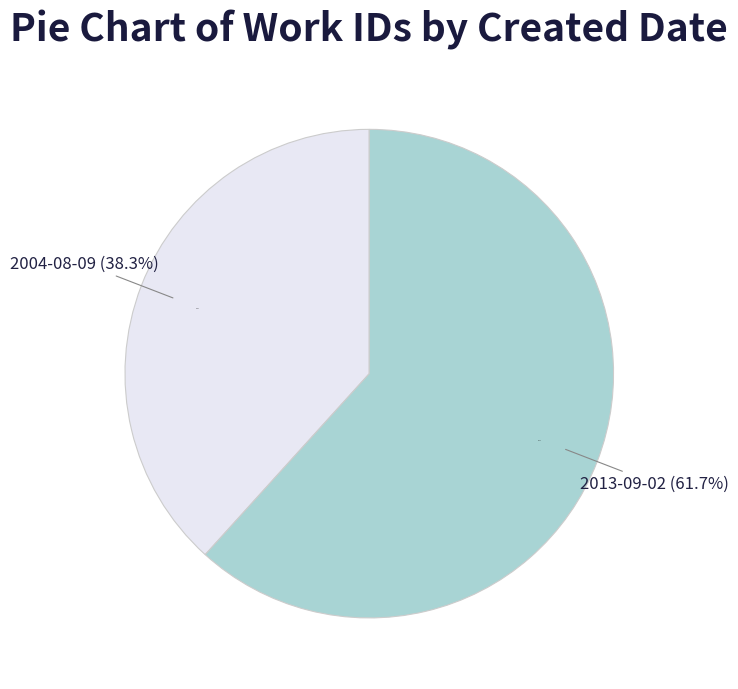

How many slices are in this pie chart?

2